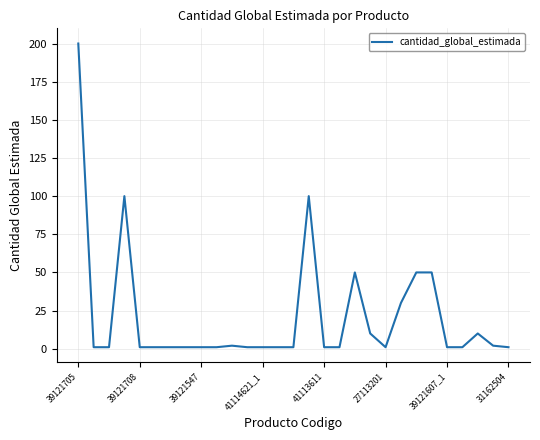

How many lines are shown in the chart?

1